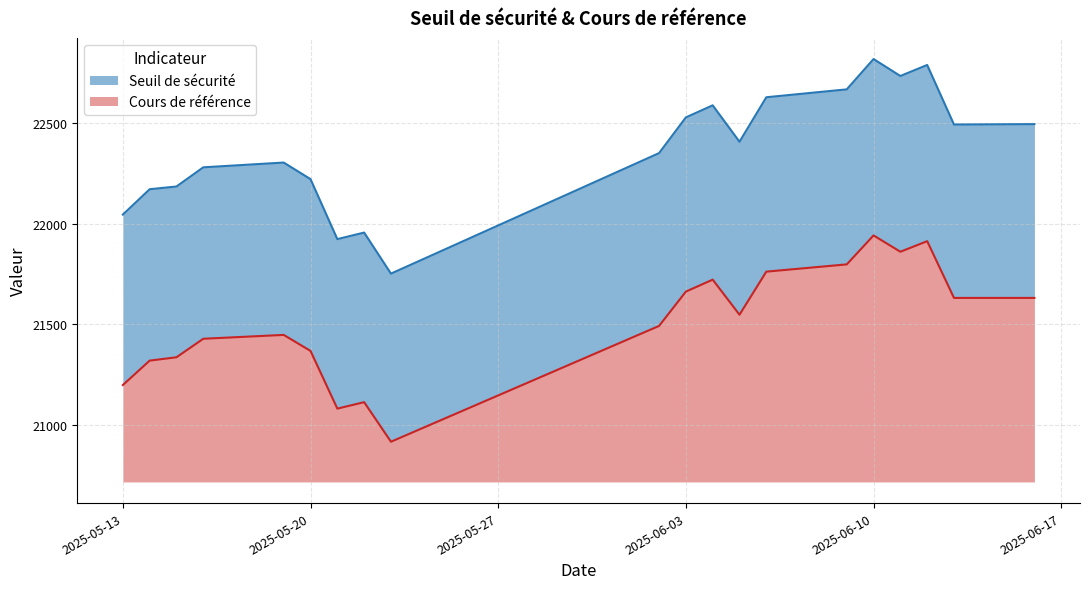

What is the total value across all series at 2025-06-11?

44595.9